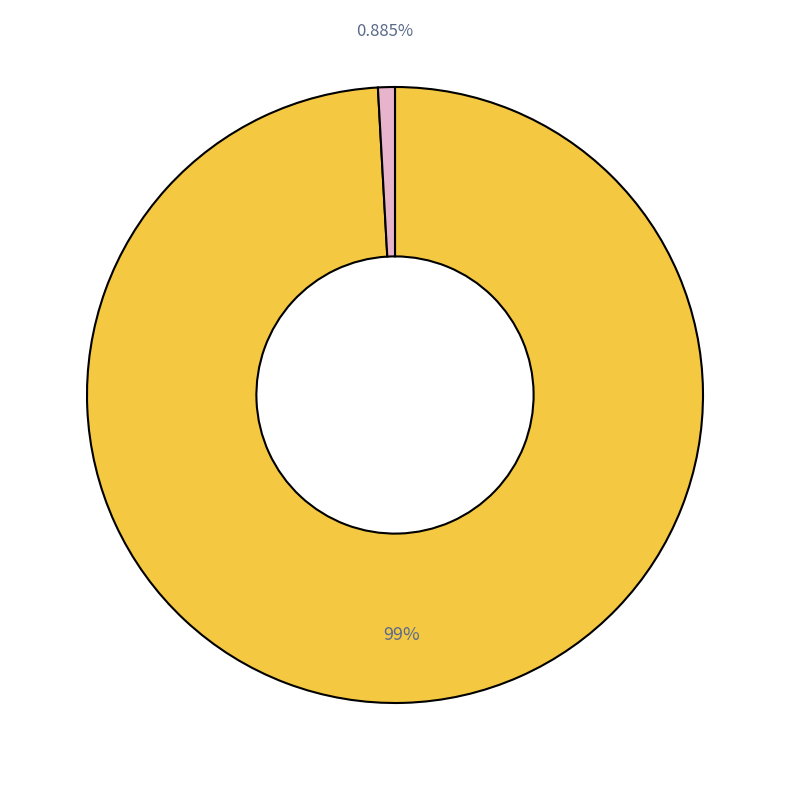

To the nearest percent, what is the average slice percentage?

50%